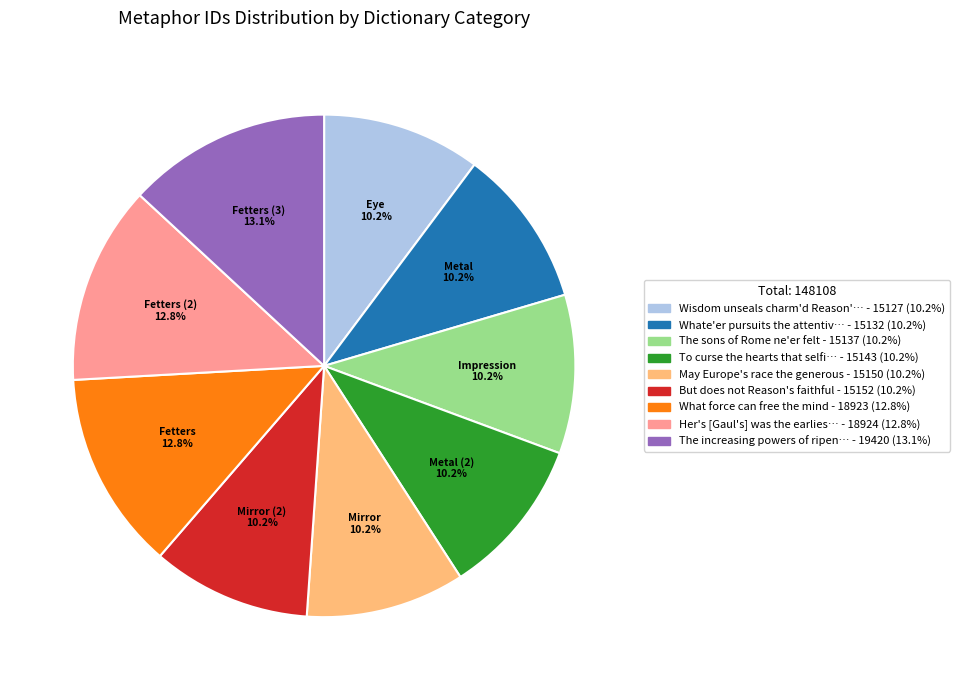

Is there a majority slice in this chart?

No